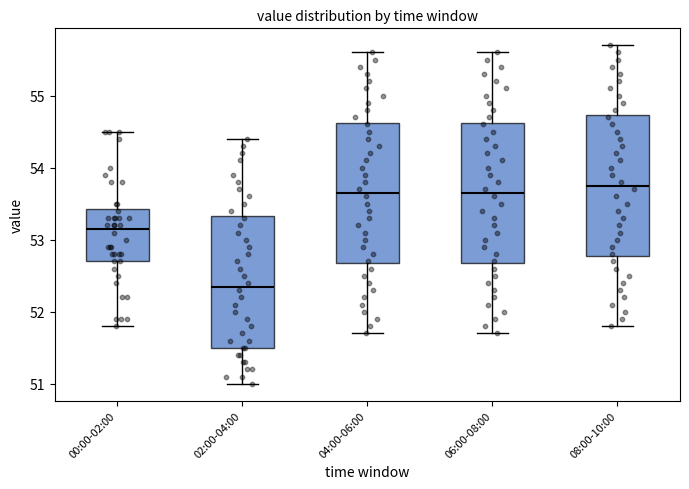

Reading left to right, transcribe this box plot: for each box, give where its median line is, the range the box spans, and where its two whiskers end, as read against the y-axis. The values are not printed on the chart, so give them approximately, as read against the axis.

00:00-02:00: median 53.2, box 52.7 to 53.4, whiskers 51.8 to 54.5
02:00-04:00: median 52.4, box 51.5 to 53.3, whiskers 51.0 to 54.4
04:00-06:00: median 53.7, box 52.7 to 54.6, whiskers 51.7 to 55.6
06:00-08:00: median 53.7, box 52.7 to 54.6, whiskers 51.7 to 55.6
08:00-10:00: median 53.8, box 52.8 to 54.7, whiskers 51.8 to 55.7